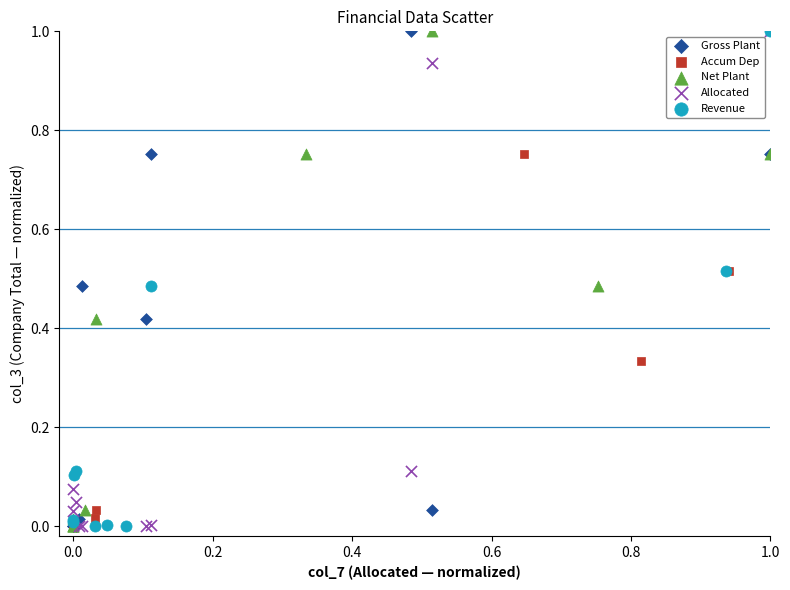

What are all the series names shown in the legend?

Gross Plant, Accum Dep, Net Plant, Allocated, Revenue